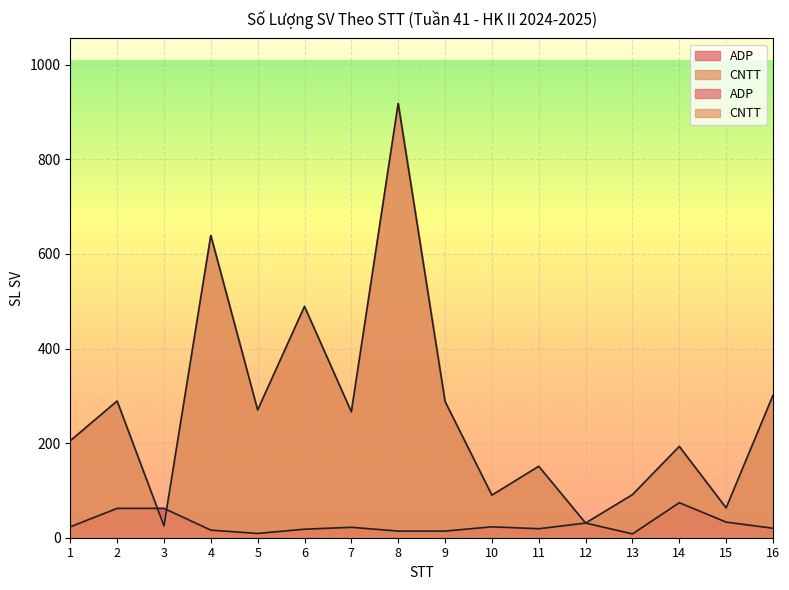

Where is ADP nearest to the value 41?

15